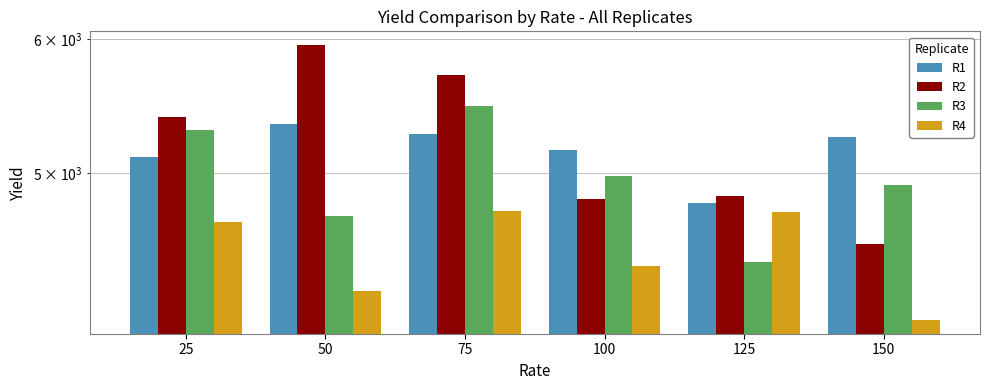

Is it true that R4 equals 3098 at 125?

False